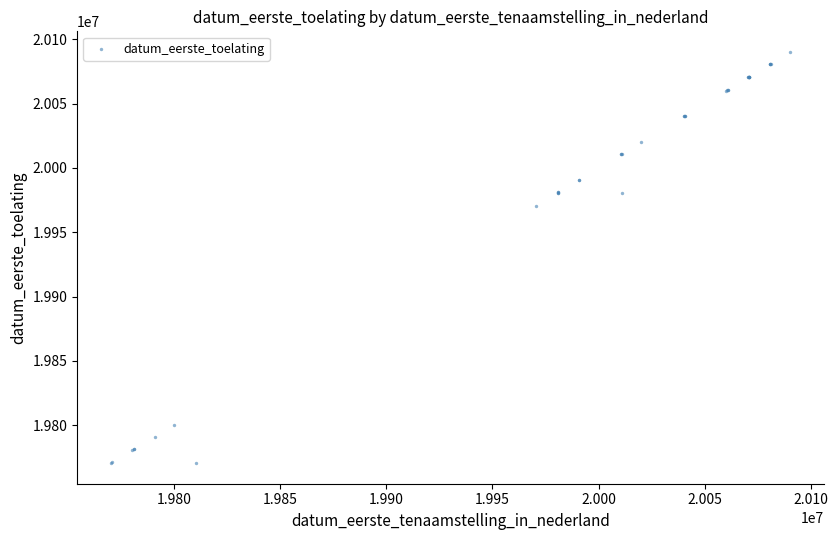

What Y value in the scatter plot is closest to 19930352?

19970328